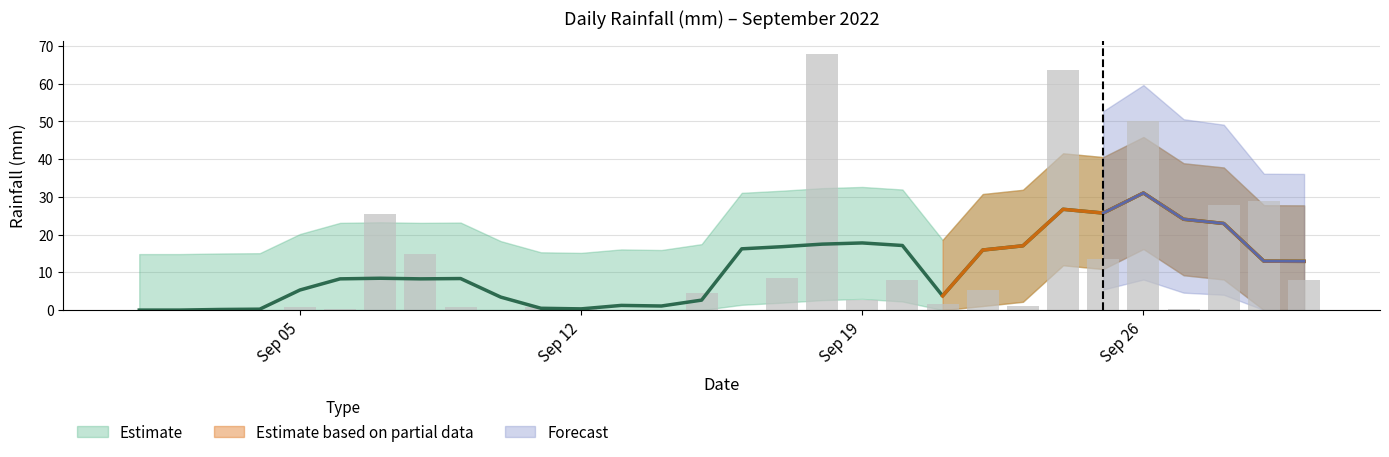

Rank the categories by value from lowest to highest.

2022-09-01, 2022-09-02, 2022-09-03, 2022-09-04, 2022-09-10, 2022-09-13, 2022-09-14, 2022-09-16, 2022-09-27, 2022-09-06, 2022-09-05, 2022-09-09, 2022-09-11, 2022-09-12, 2022-09-23, 2022-09-21, 2022-09-19, 2022-09-15, 2022-09-22, 2022-09-20, 2022-09-30, 2022-09-17, 2022-09-25, 2022-09-08, 2022-09-07, 2022-09-28, 2022-09-29, 2022-09-26, 2022-09-24, 2022-09-18